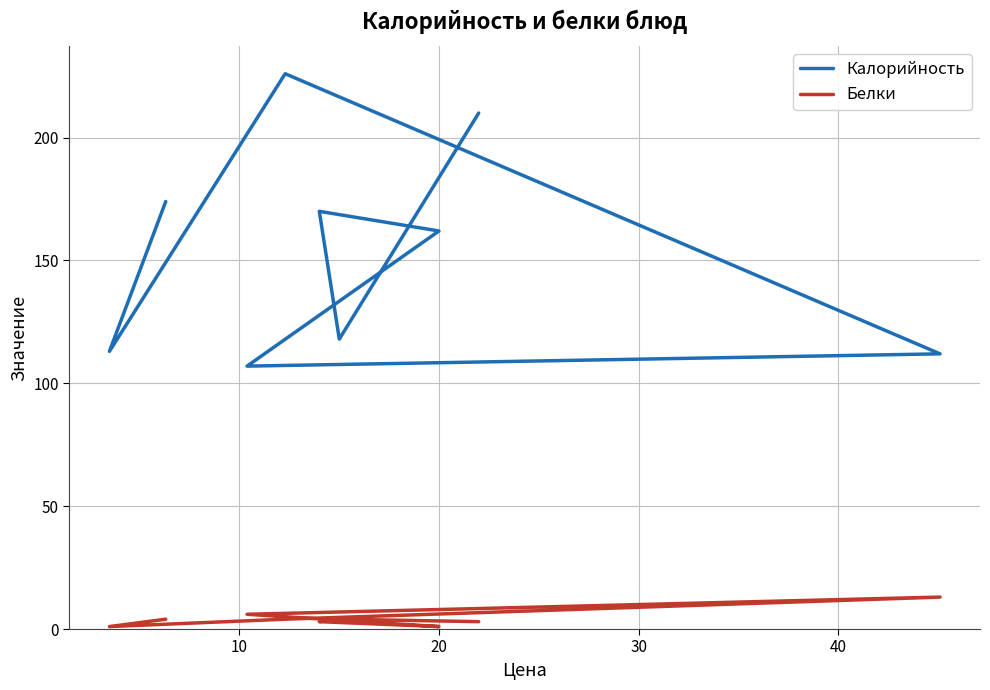

In Белки, how many points are higher than both neighbors (excluding endpoints)?

2